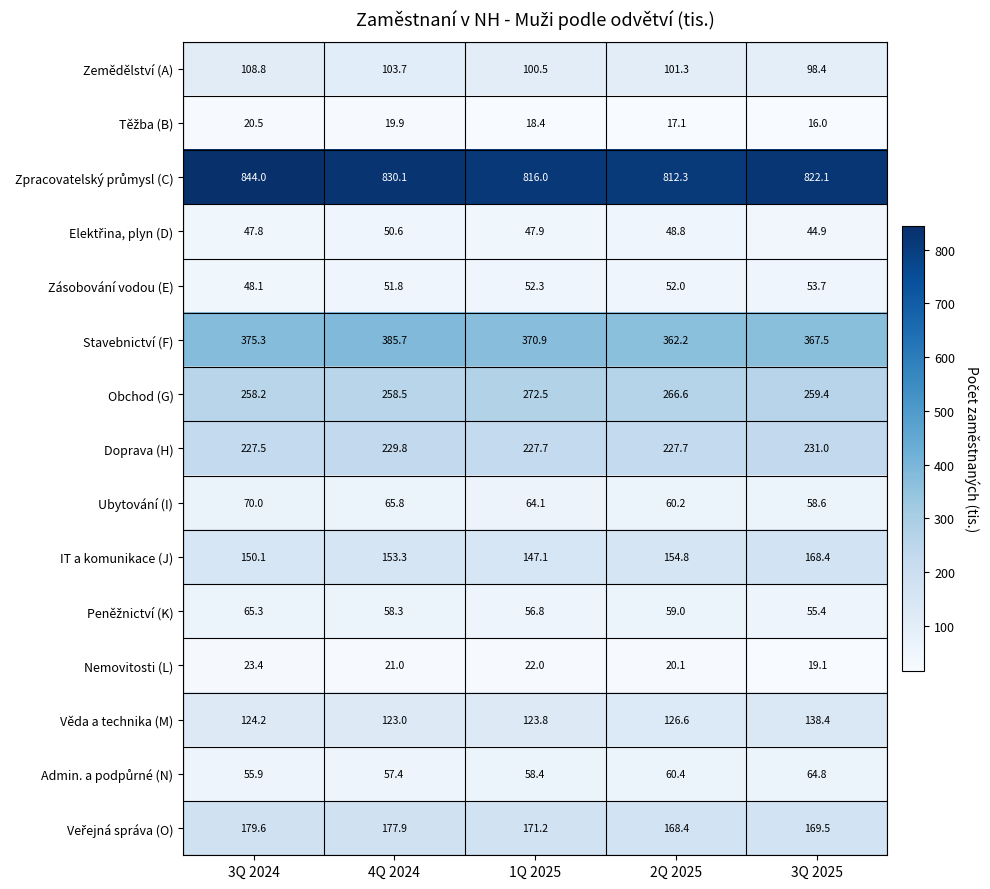

At which label does Nemovitosti (L) first exceed 21?

3Q 2024